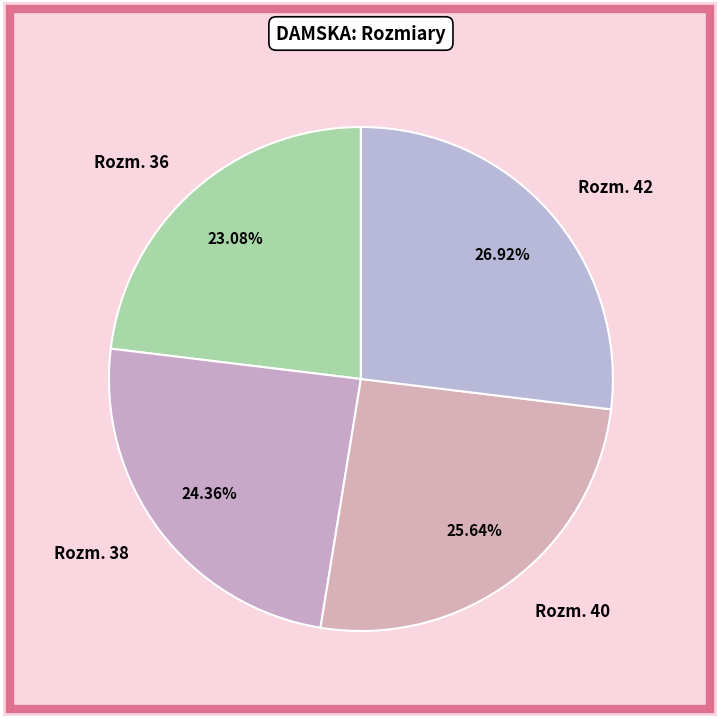

Rank the categories by value from highest to lowest.

Rozm. 42, Rozm. 40, Rozm. 38, Rozm. 36